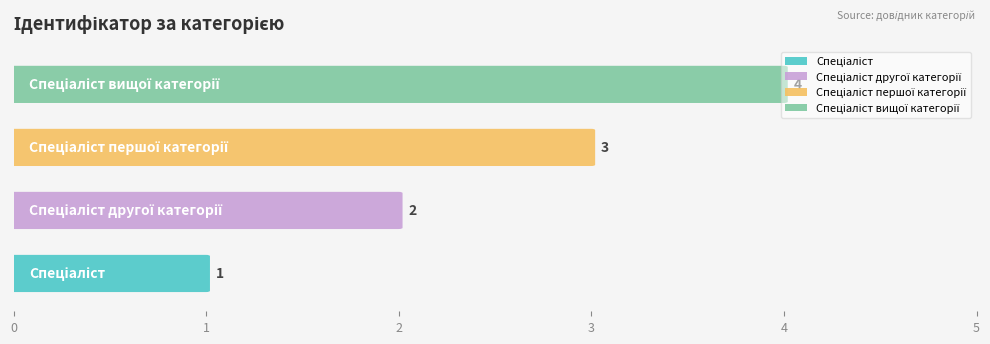

Approximately how many times larger is the value at Спеціаліст вищої категорії compared to Спеціаліст першої категорії?

1.3